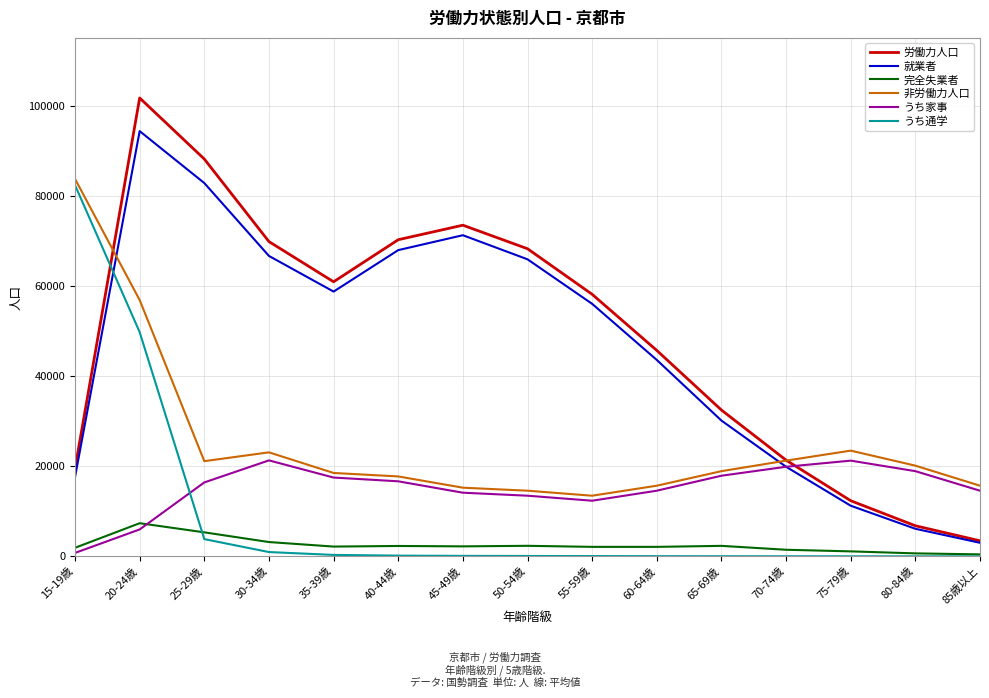

True or false: 完全失業者 and 就業者 intersect in this chart.

False